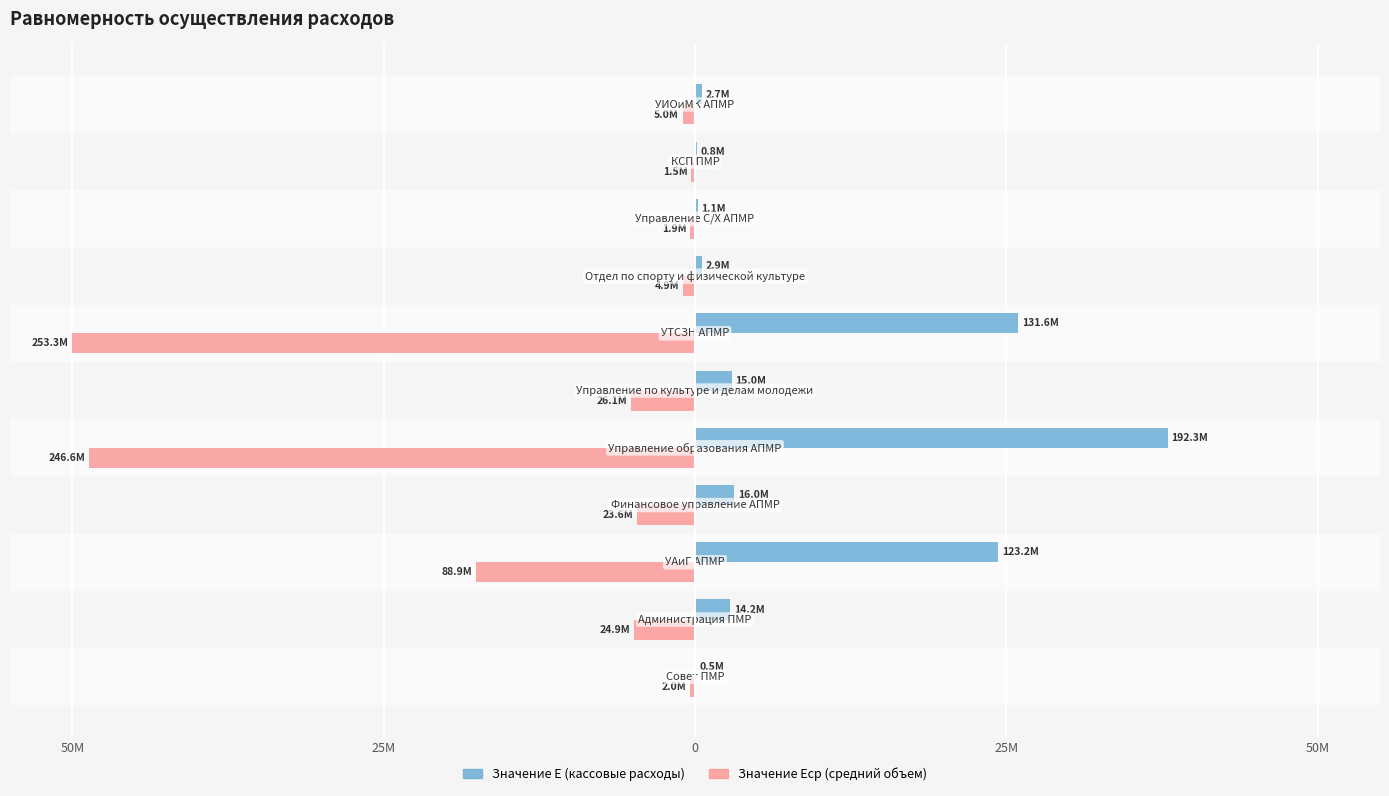

What are all the series names shown in the legend?

Значение Е (кассовые расходы), Значение Еср (средний объем)